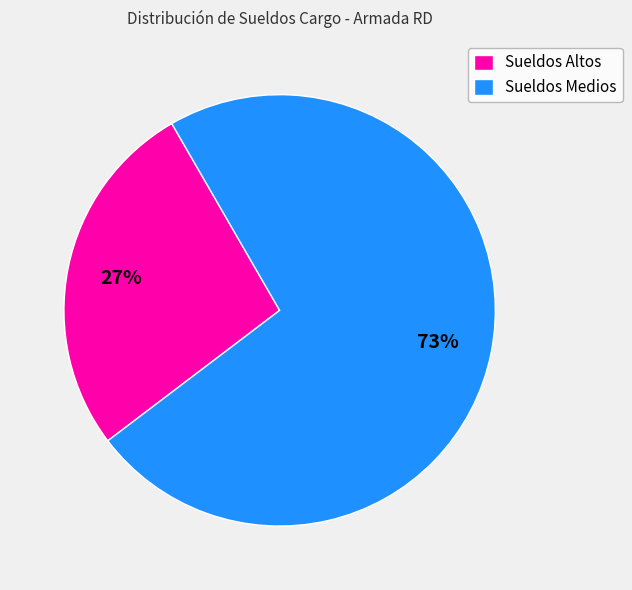

Do Sueldos Altos and Sueldos Medios together represent more than half of the pie?

Yes